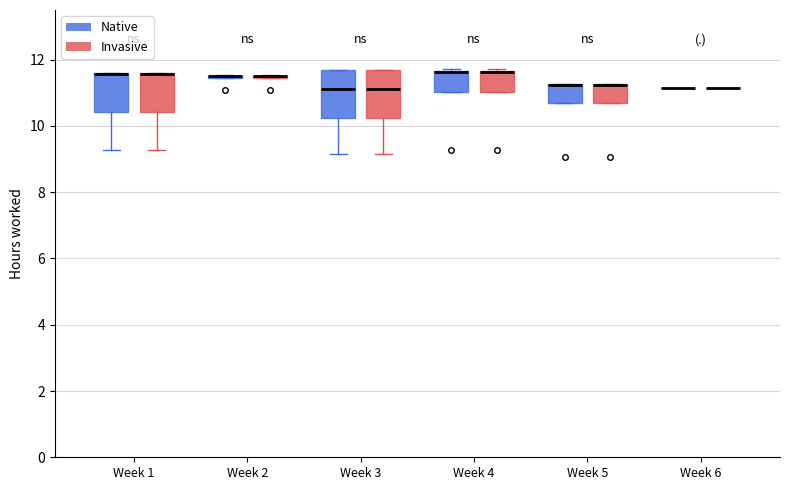

Reading left to right, read every box against the y-axis: the position of its median line, the range the box covers, and the ends of its whiskers. The values are not printed on the chart, so give them approximately, as read against the axis.

Week 1 (Native): median 11.6 (drawn on the box's upper edge), box 10.4 to 11.6, whiskers 9.2 to 11.6
Week 1 (Invasive): median 11.6 (drawn on the box's upper edge), box 10.4 to 11.6, whiskers 9.2 to 11.6
Week 2 (Native): box collapsed to a line at 11.6, whiskers 11.4 to 11.6
Week 2 (Invasive): box collapsed to a line at 11.6, whiskers 11.4 to 11.6
Week 3 (Native): median 11.2, box 10.2 to 11.6, whiskers 9.2 to 11.8
Week 3 (Invasive): median 11.2, box 10.2 to 11.6, whiskers 9.2 to 11.8
Week 4 (Native): median 11.6 (drawn on the box's upper edge), box 11.0 to 11.6, whiskers 11.0 to 11.8
Week 4 (Invasive): median 11.6 (drawn on the box's upper edge), box 11.0 to 11.6, whiskers 11.0 to 11.8
Week 5 (Native): median 11.2 (drawn on the box's upper edge), box 10.6 to 11.2, whiskers 10.6 to 11.2
Week 5 (Invasive): median 11.2 (drawn on the box's upper edge), box 10.6 to 11.2, whiskers 10.6 to 11.2
Week 6 (Native): box collapsed to a line at 11.2, whiskers 11.2 to 11.2
Week 6 (Invasive): box collapsed to a line at 11.2, whiskers 11.2 to 11.2